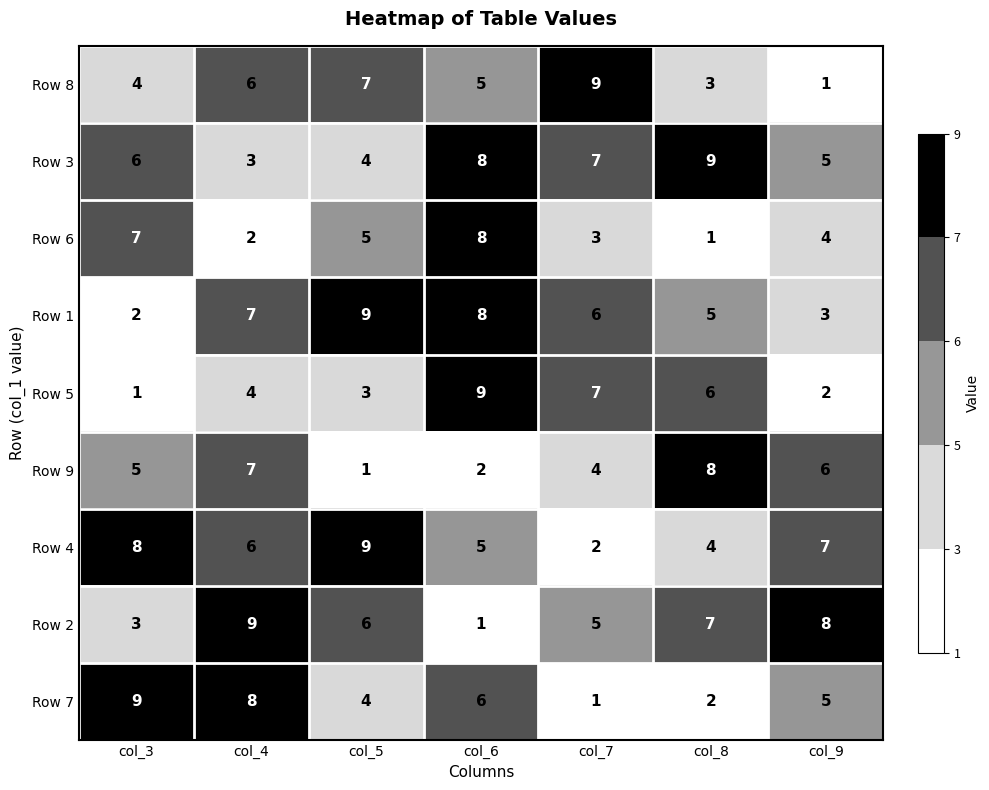

Rank the series at col_3 from highest to lowest value.

Row 7, Row 4, Row 6, Row 3, Row 9, Row 8, Row 2, Row 1, Row 5